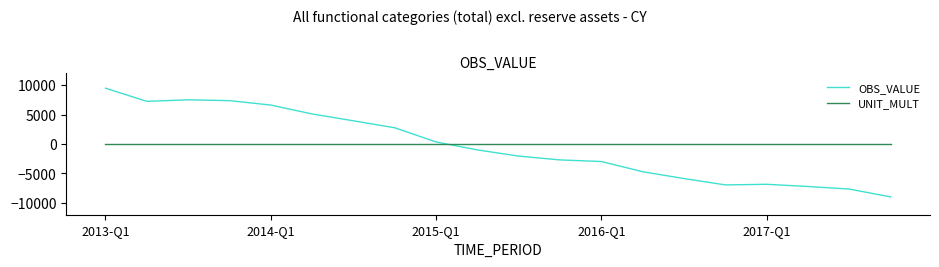

What are all the series names shown in the legend?

OBS_VALUE, UNIT_MULT